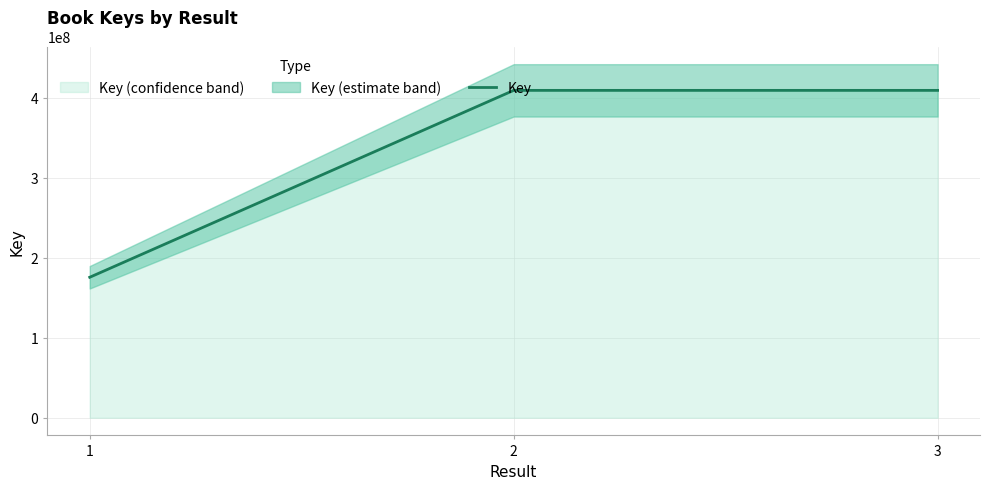

Reading left to right, what are all the values shown in this chart?

175573983	409165933	409166390